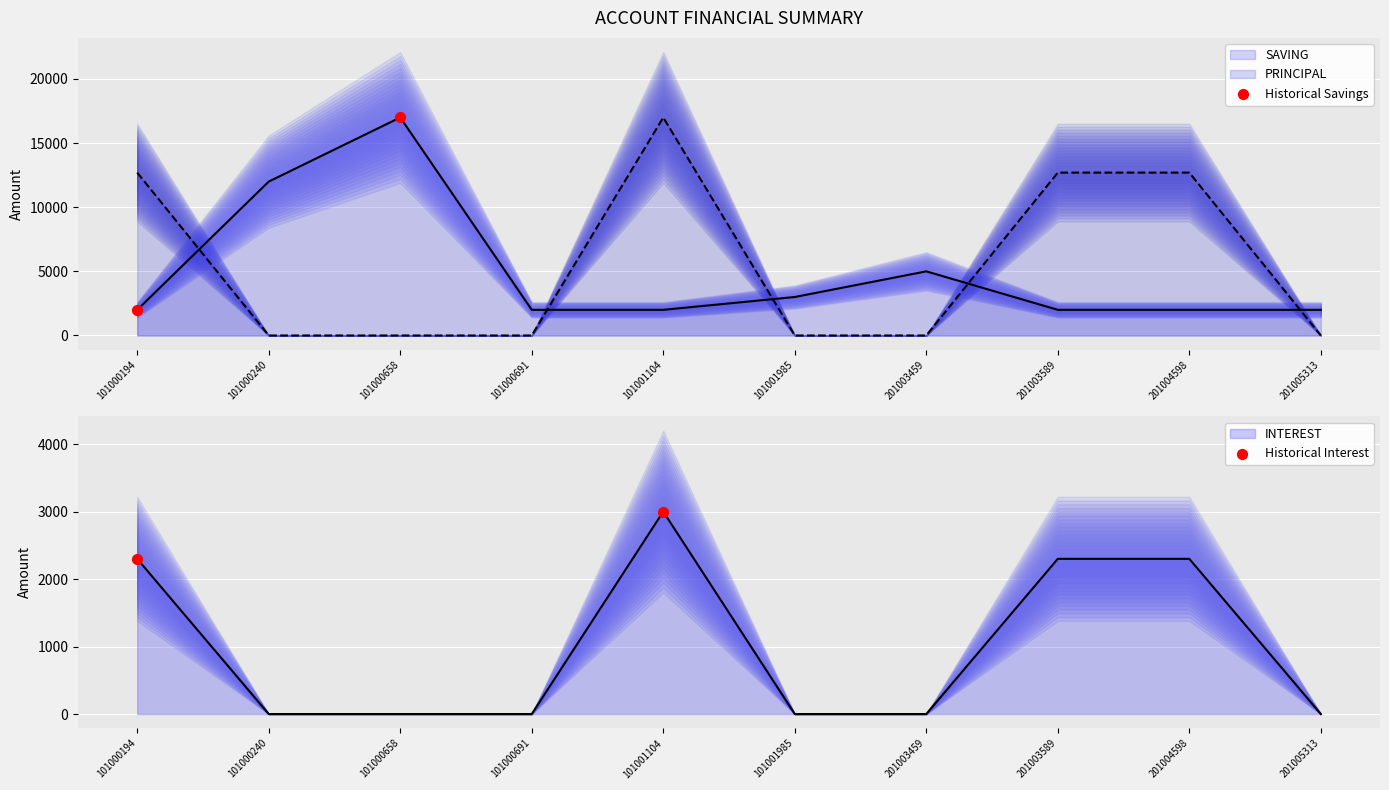

Which series has the largest total across all categories?

Historical Savings